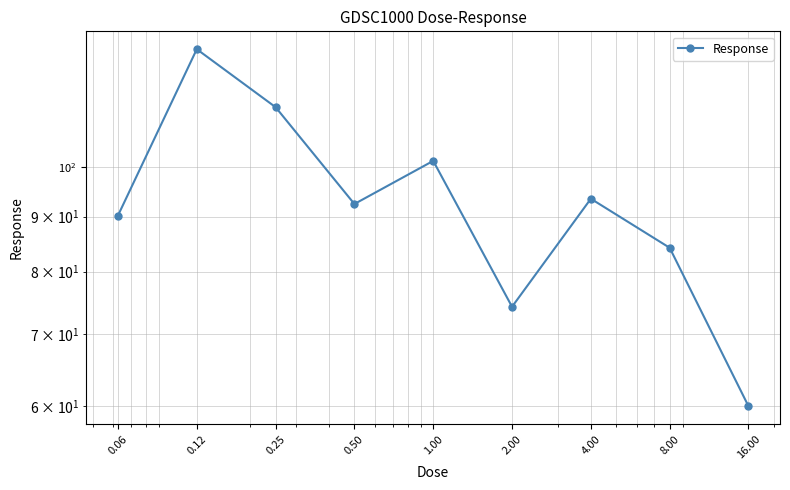

List the labels in order of value, smallest first.

16.00, 2.00, 8.00, 0.06, 0.50, 4.00, 1.00, 0.25, 0.12